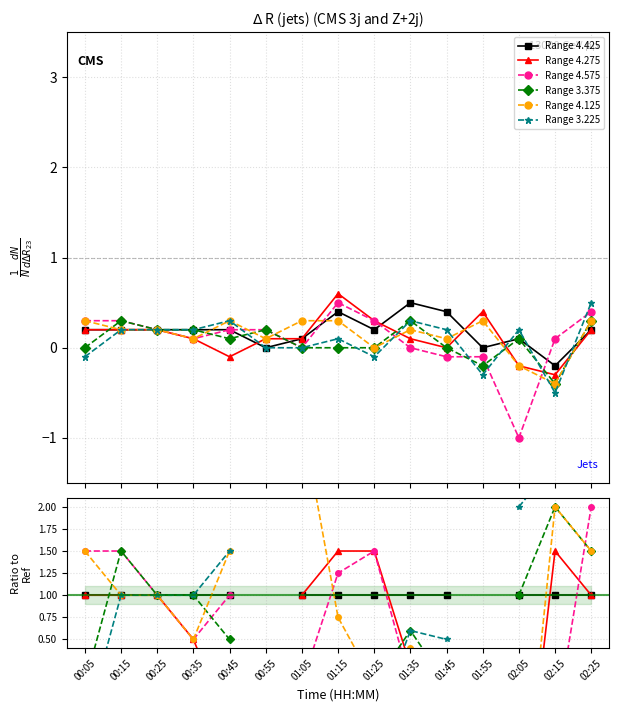

Is this an area chart (filled region under the line)?

No